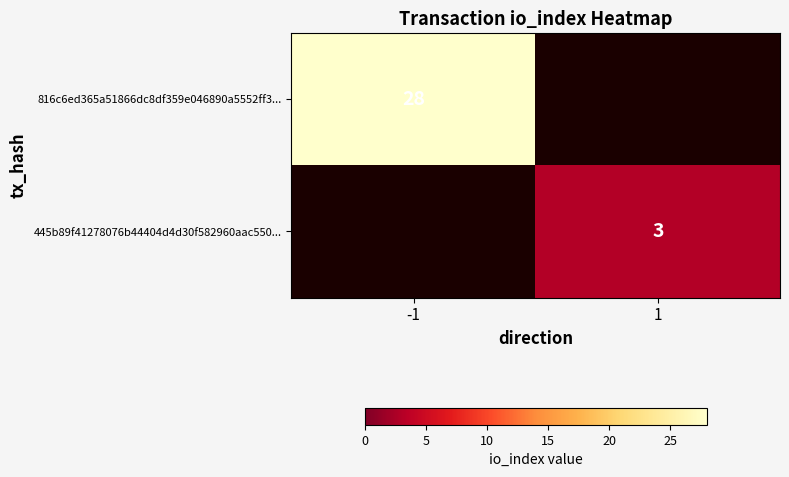

True or false: 445b89f41278076b44404d4d30f582960aac550... has a value of 3 at 1.

True